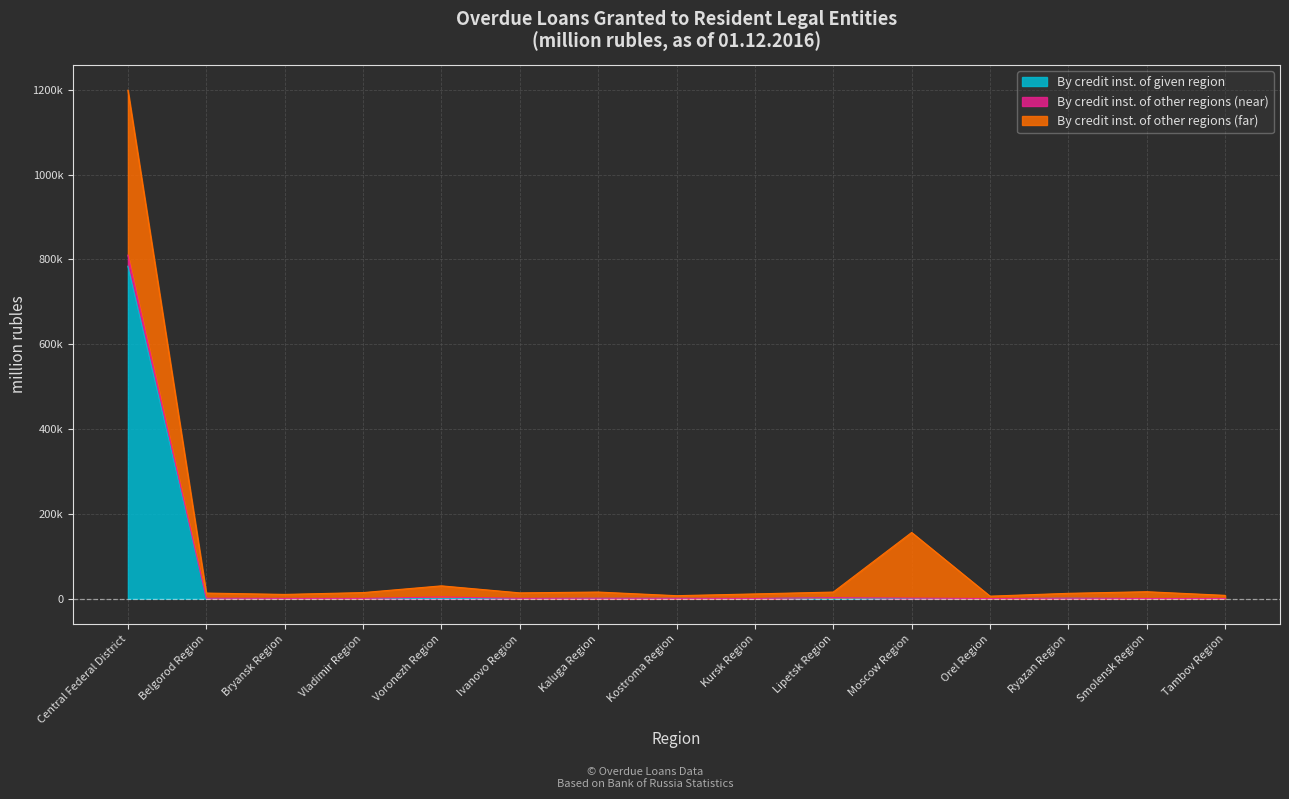

How many values in the By credit inst. of other regions (near) series exceed 742?

7